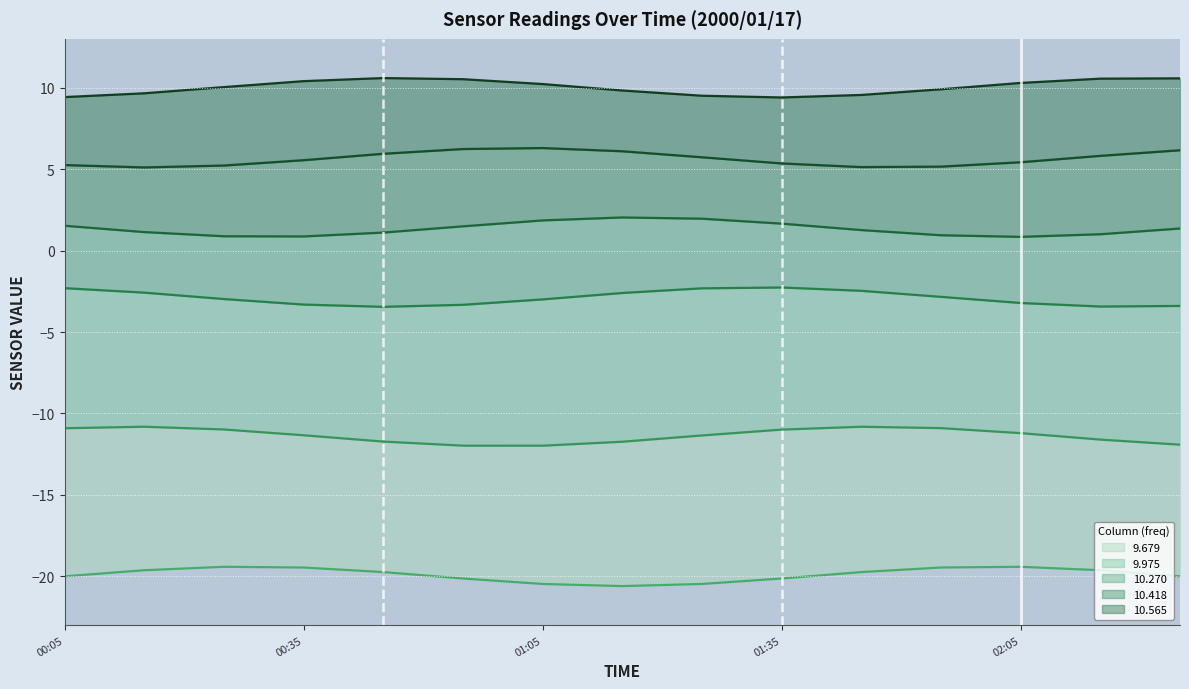

At how many categories does at least one series exceed -4?

15